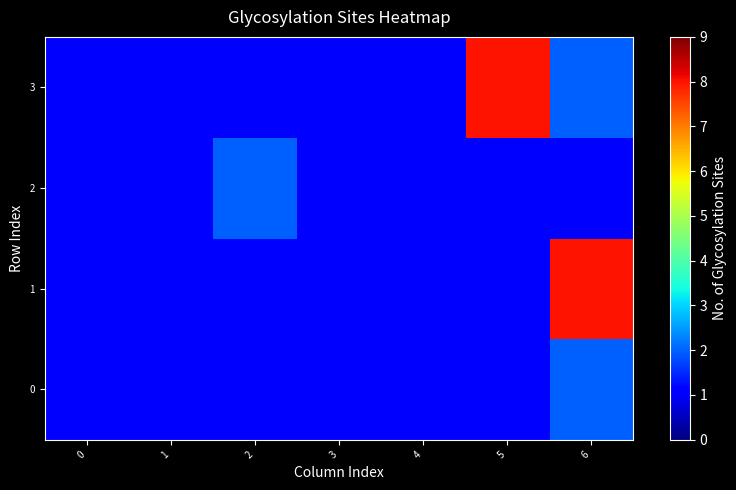

What is the total value across all series at 0?

4